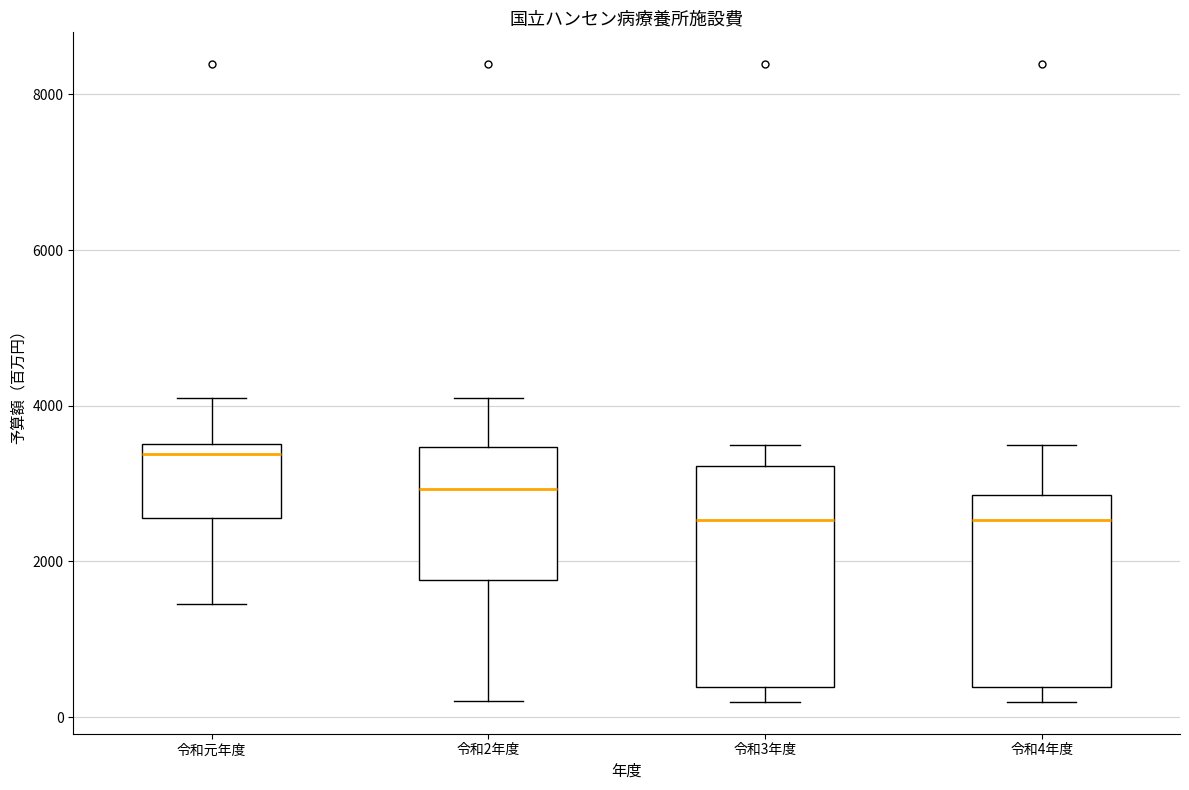

Where does the lower whisker of the box for 令和2年度 end on the y-axis? The values are not printed on the chart, so give them approximately, as read against the axis.

200